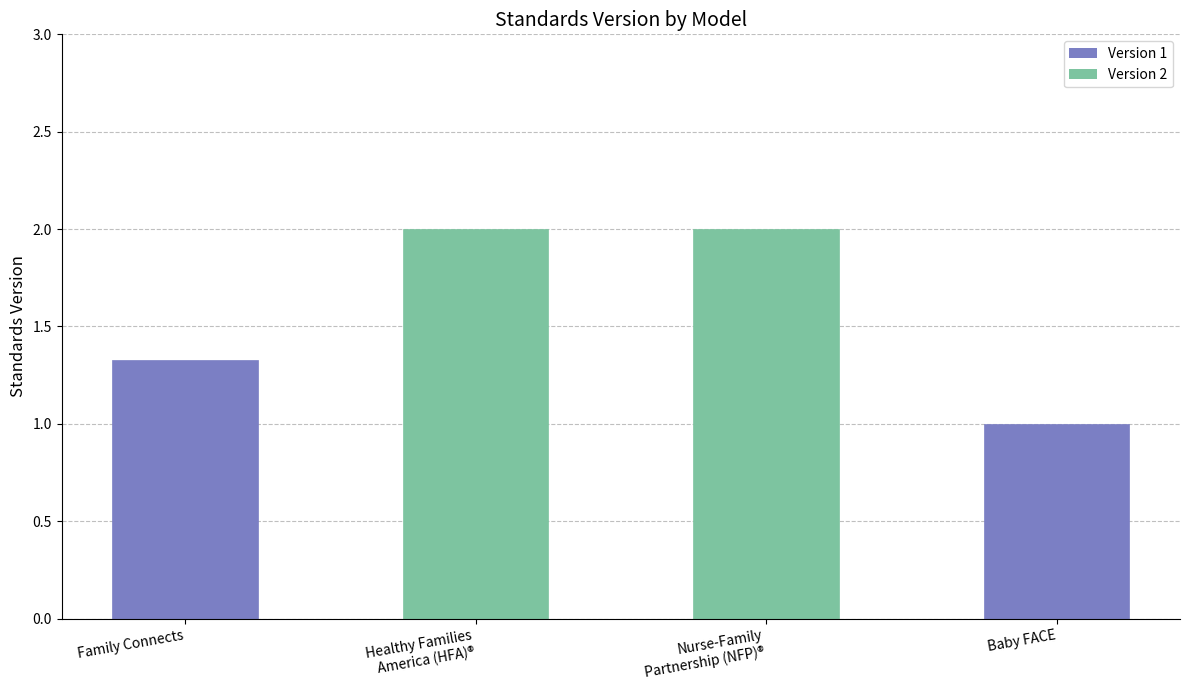

Between Family Connects and Baby FACE, which is larger?

Family Connects